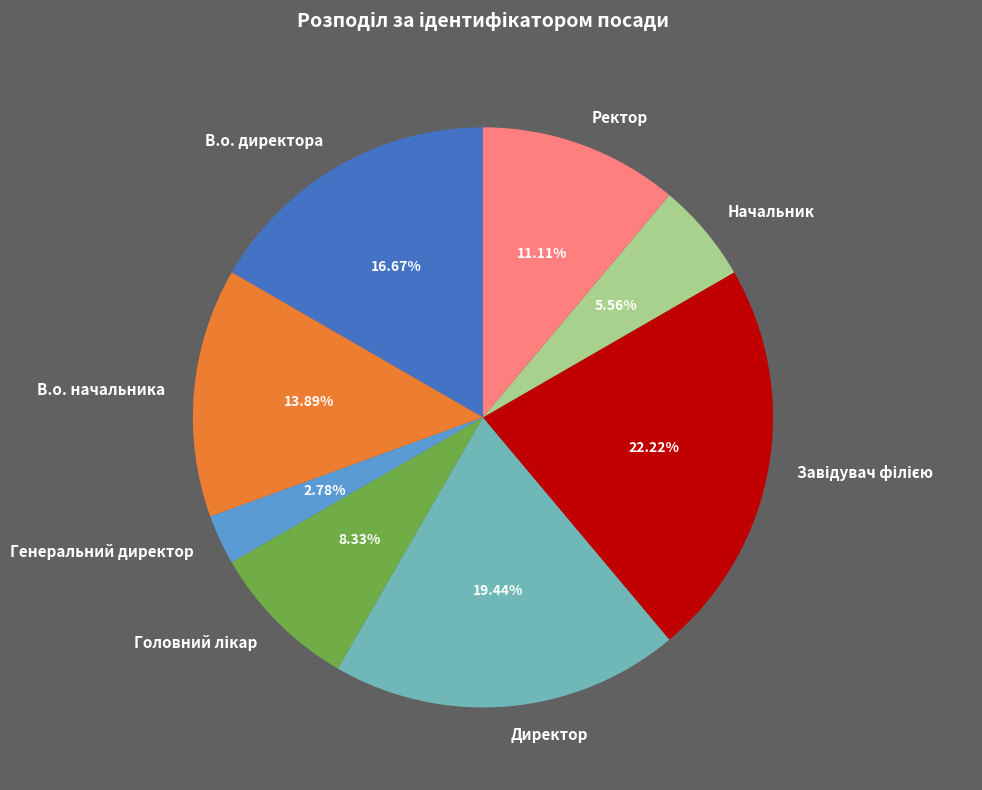

Is Начальник the majority of the pie?

No